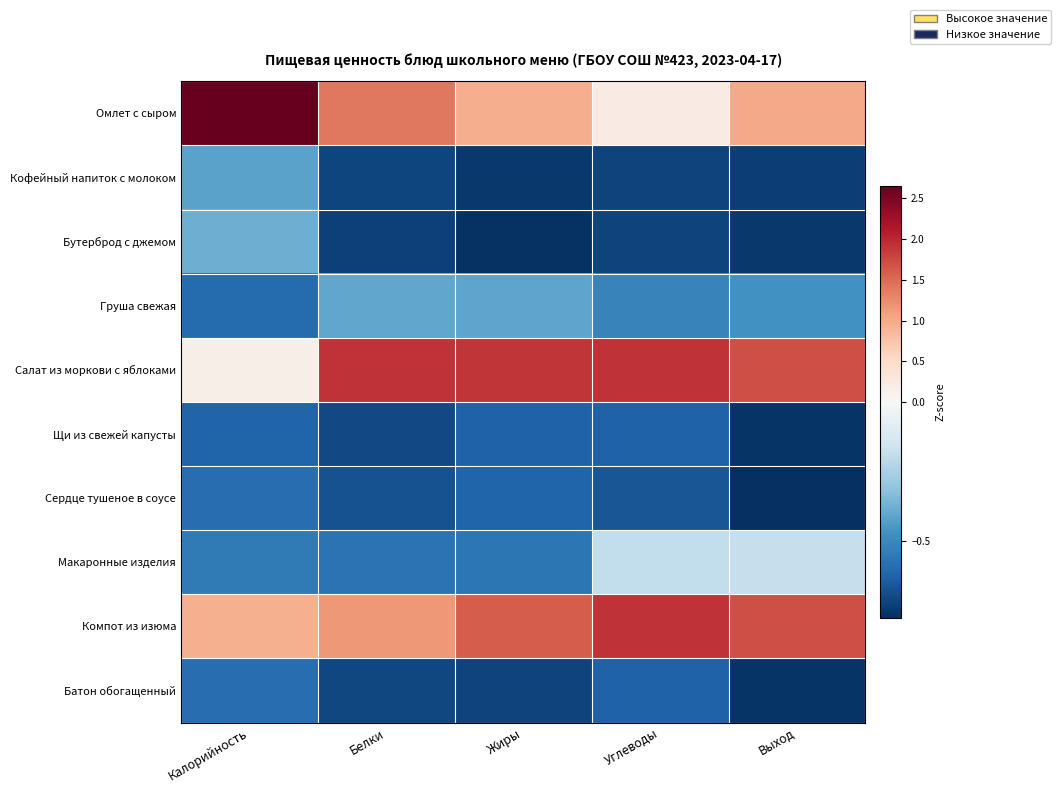

Count the number of data series in this chart.

10